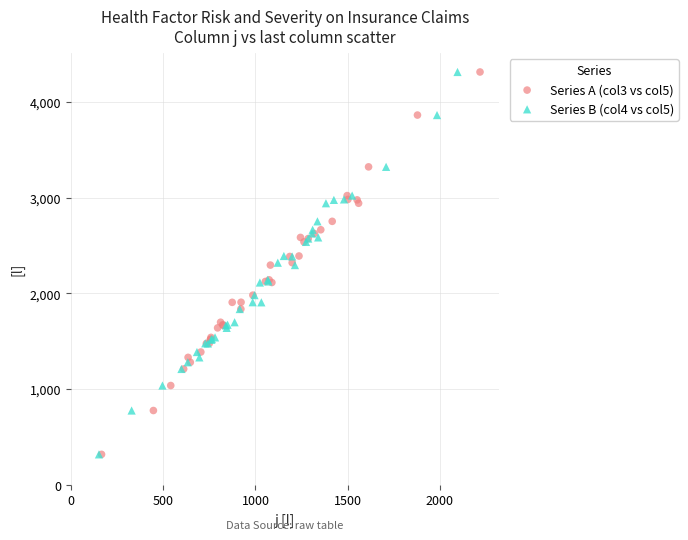

What are all the series names shown in the legend?

Series A (col3 vs col5), Series B (col4 vs col5)